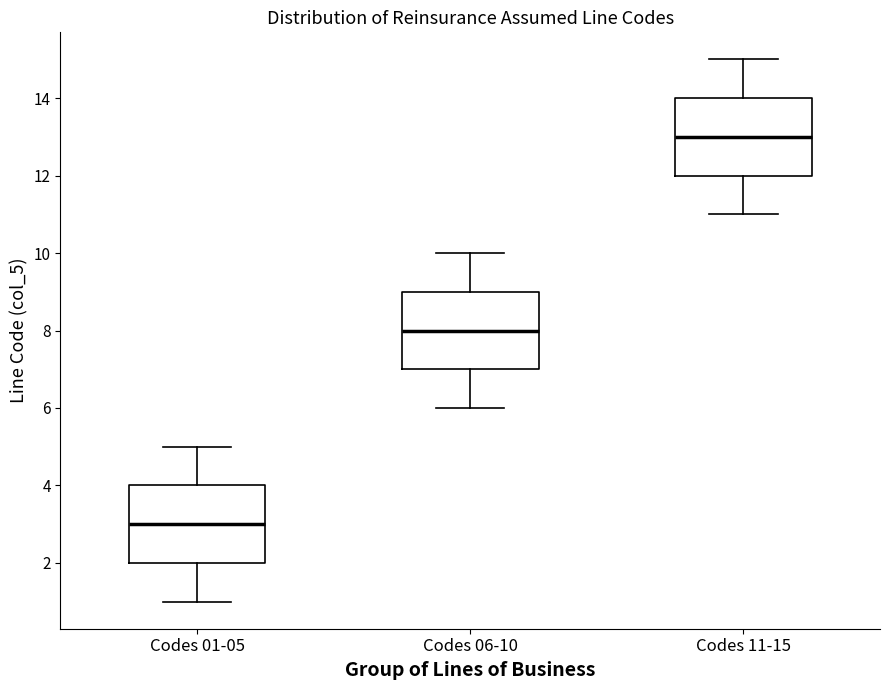

Where does the upper whisker of the box for Codes 11-15 end on the y-axis? The values are not printed on the chart, so give them approximately, as read against the axis.

15